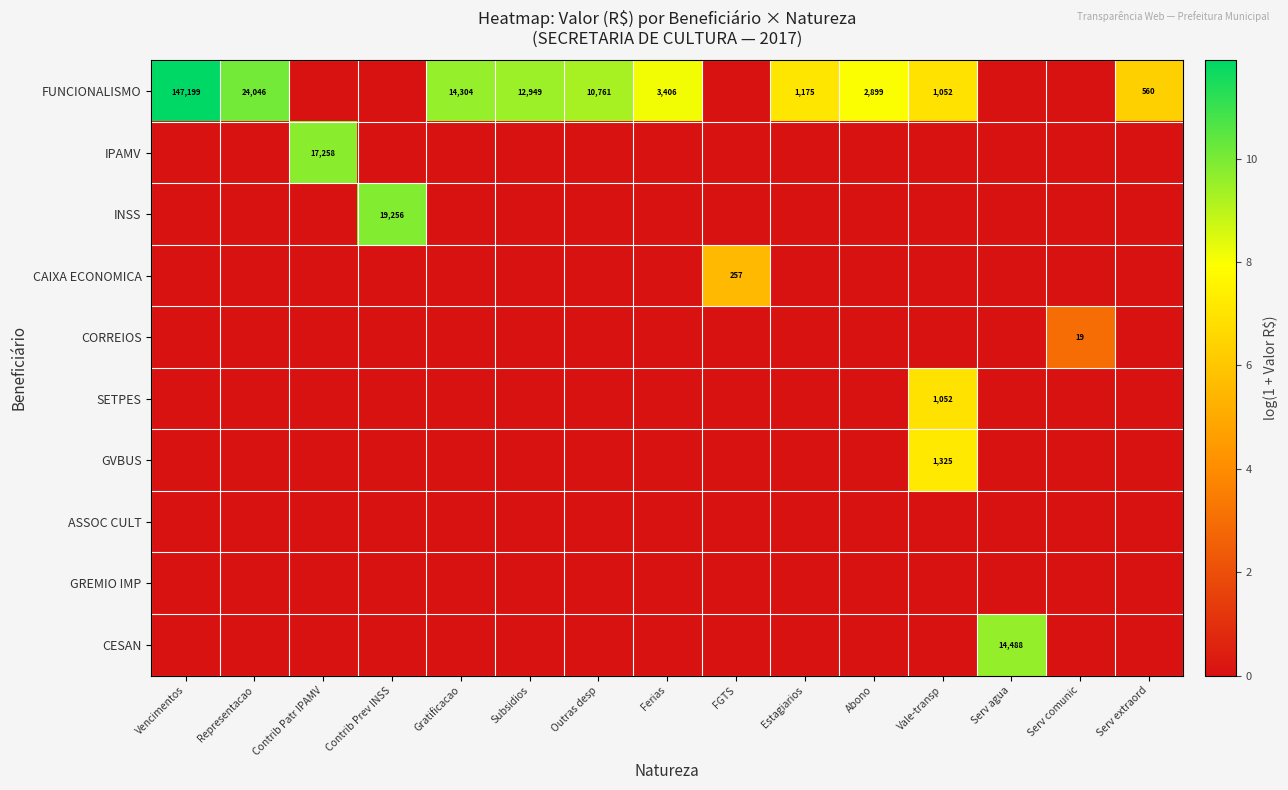

True or false: CAIXA ECONOMICA has a value of 257 at FGTS.

True